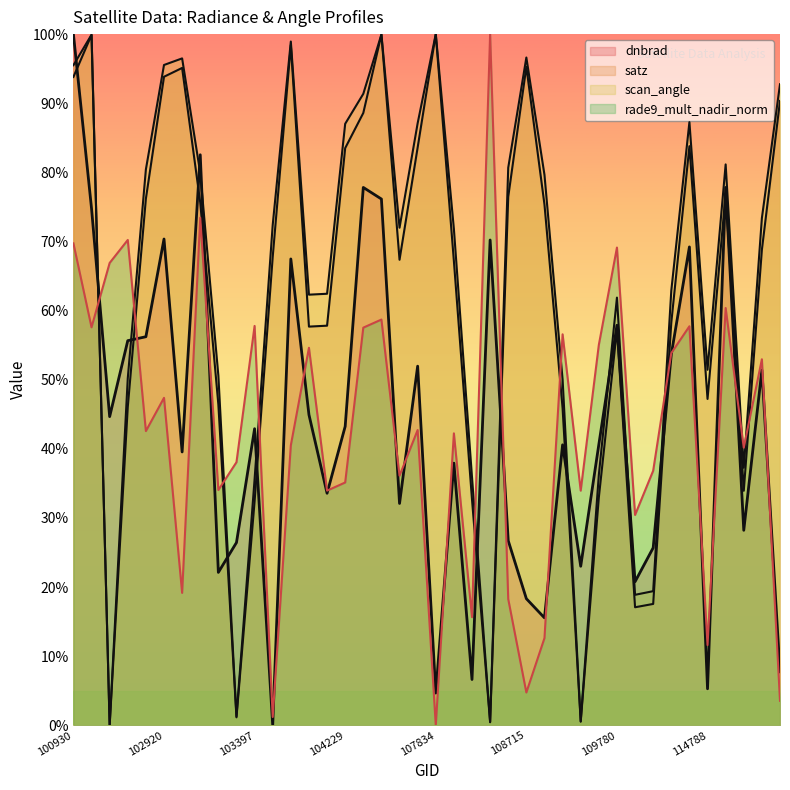

How many interior local valleys does the rade9_mult_nadir_norm series have?

14